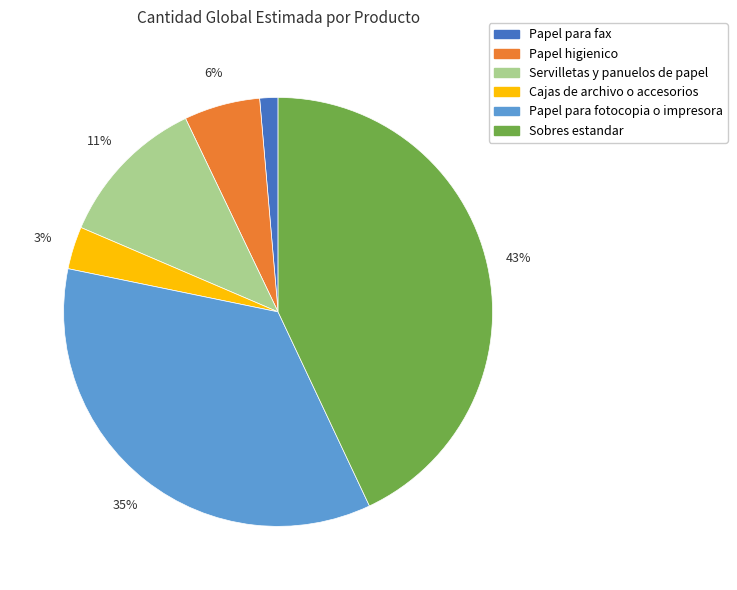

Combined, do Papel higienico and Papel para fax account for over 50%?

No